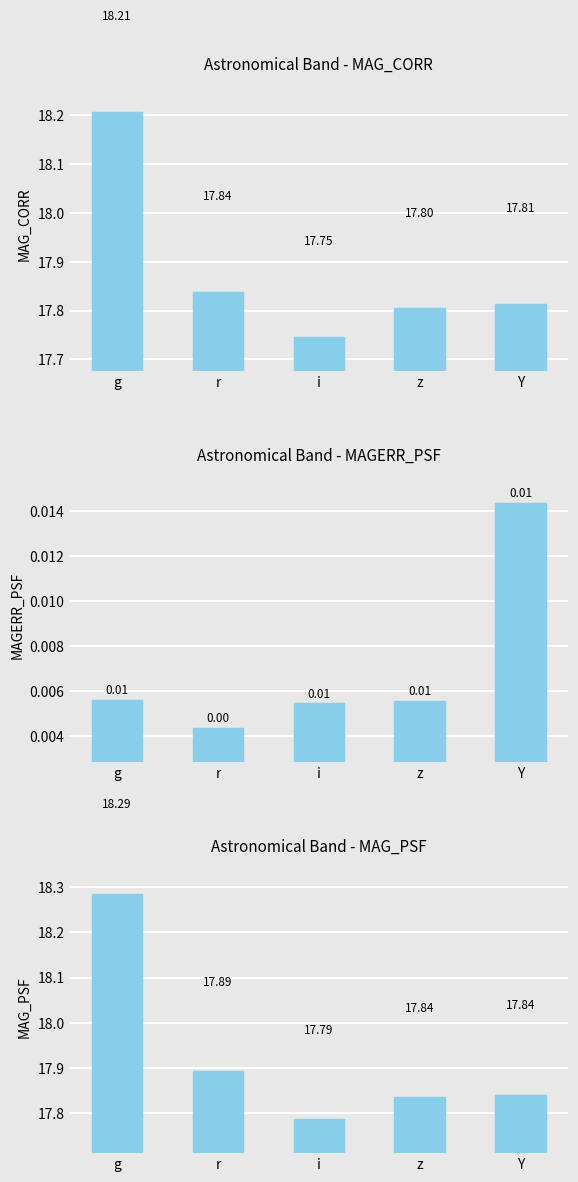

Rank the series at i from highest to lowest value.

MAG_PSF, MAG_CORR, MAGERR_PSF